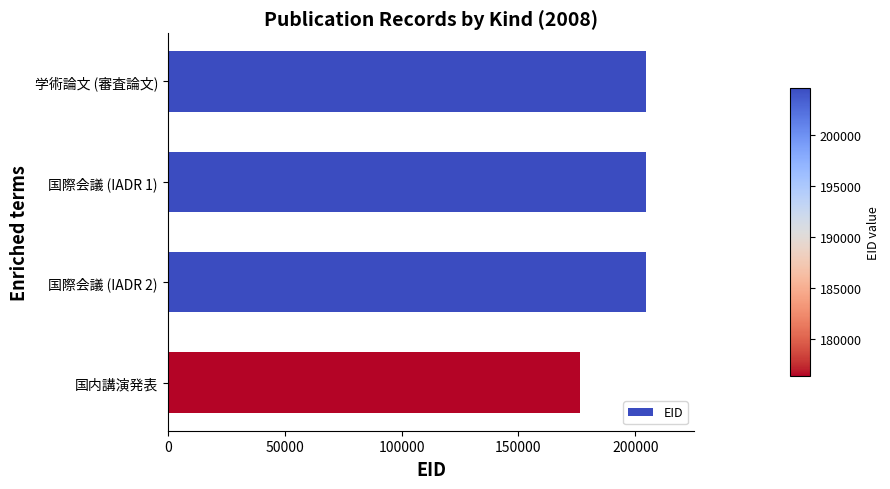

What is the difference between the second highest and second lowest values?

3